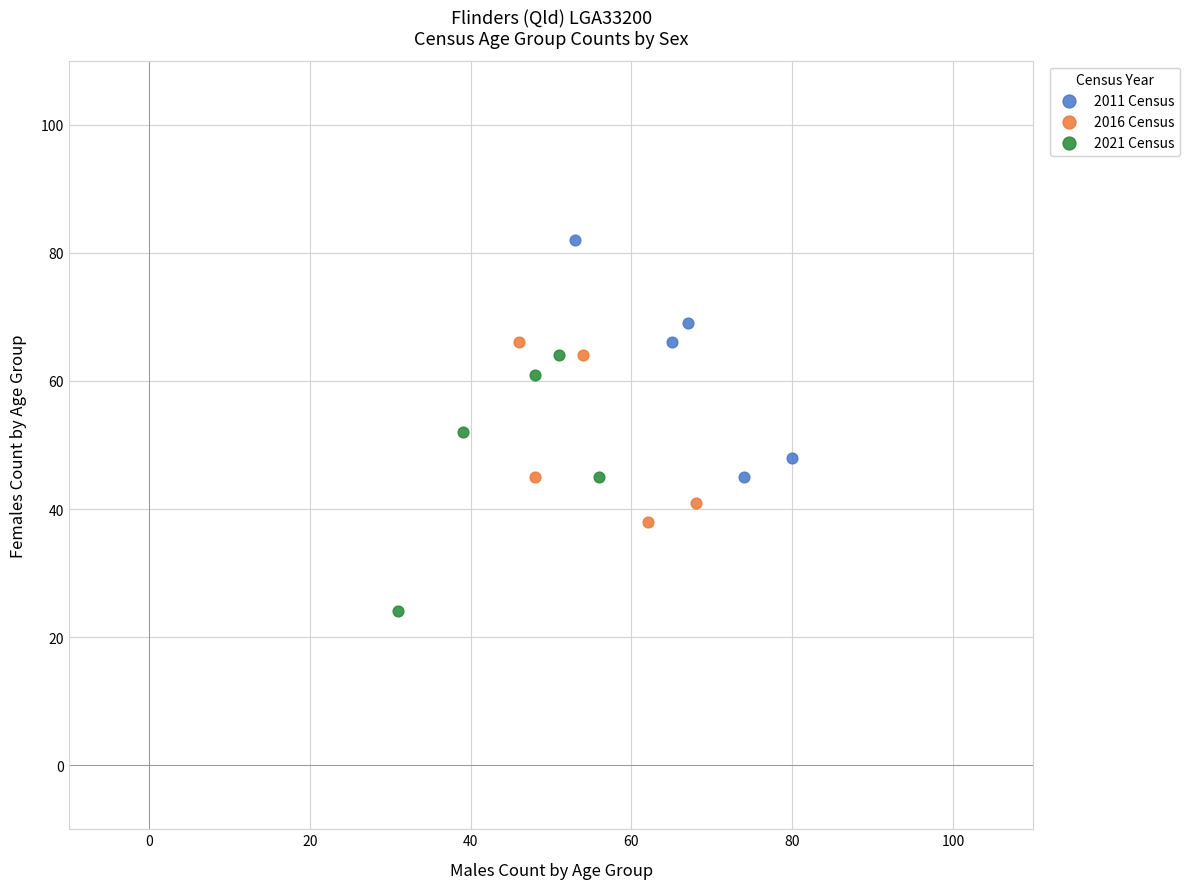

What are all the series names shown in the legend?

2011 Census, 2016 Census, 2021 Census